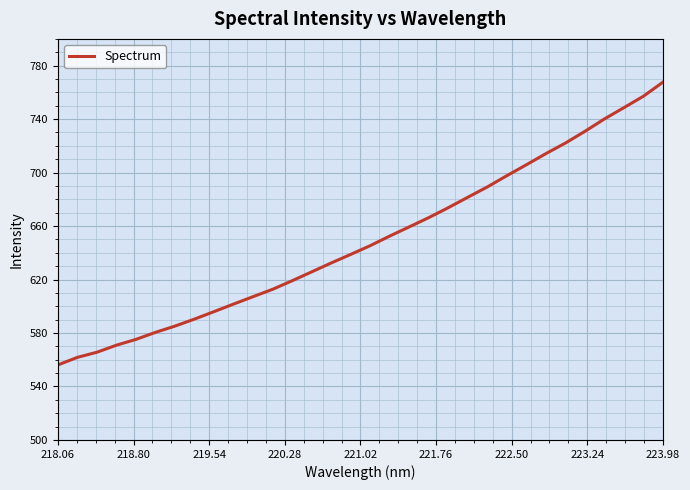

What is the difference between the maximum and minimum values?

211.5